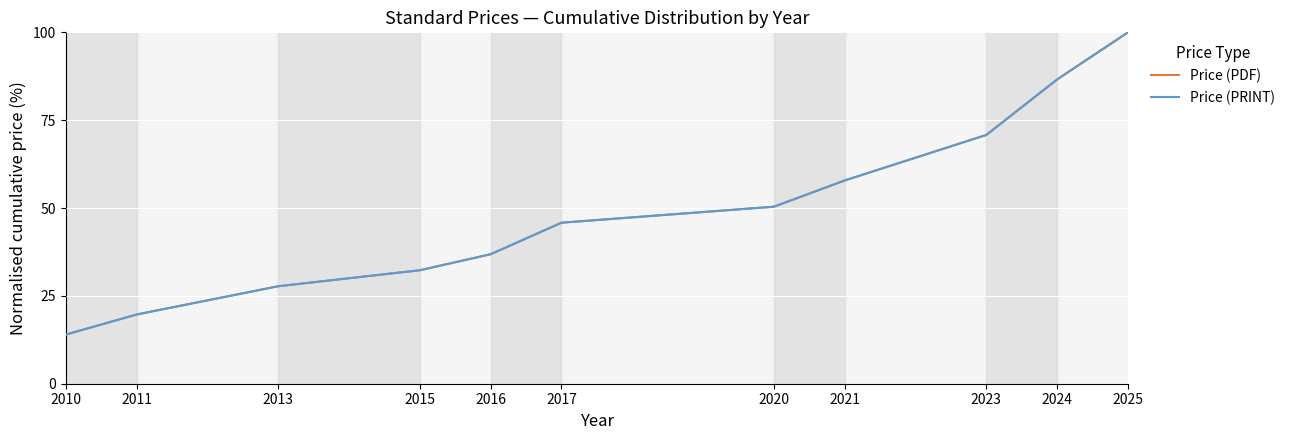

Does the chart display data point markers on the line(s)?

No